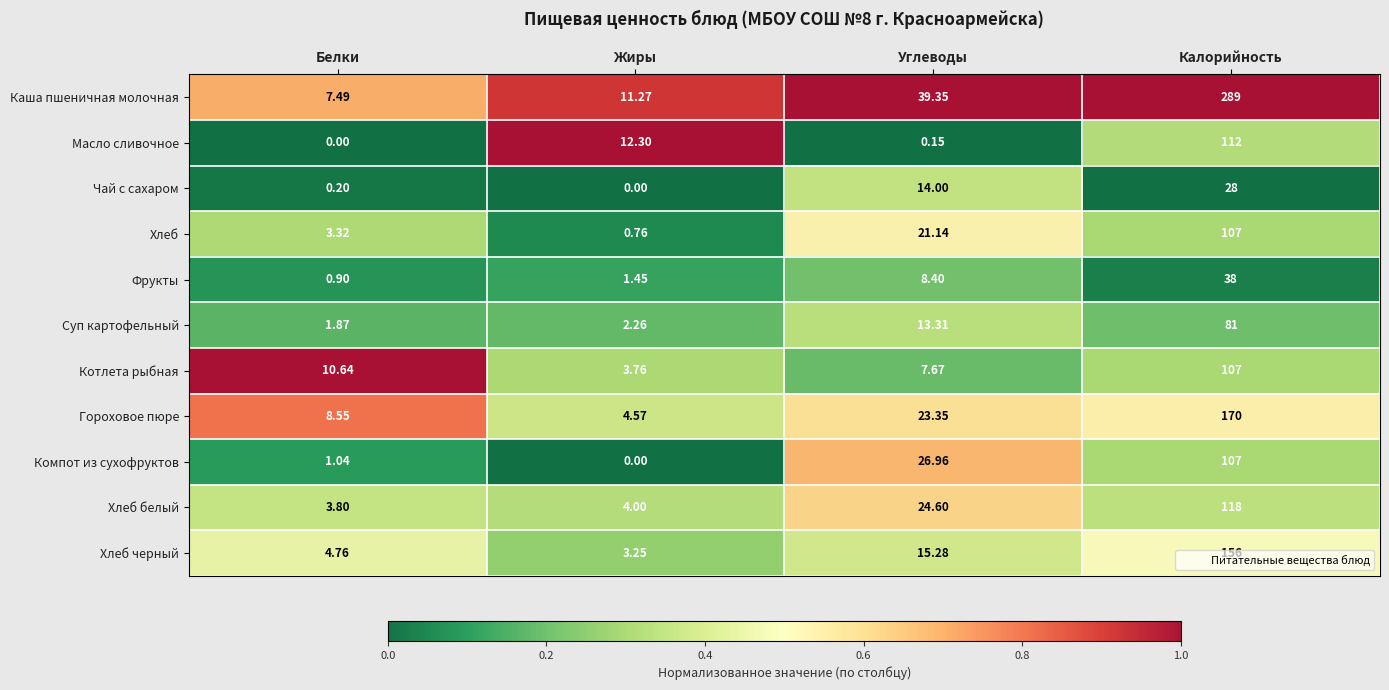

Which series changed the most between Углеводы and Калорийность?

Каша пшеничная молочная